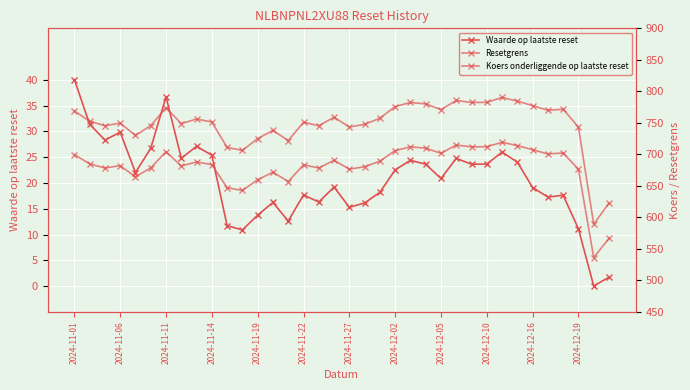

How many interior local peaks does the Resetgrens series have?

10